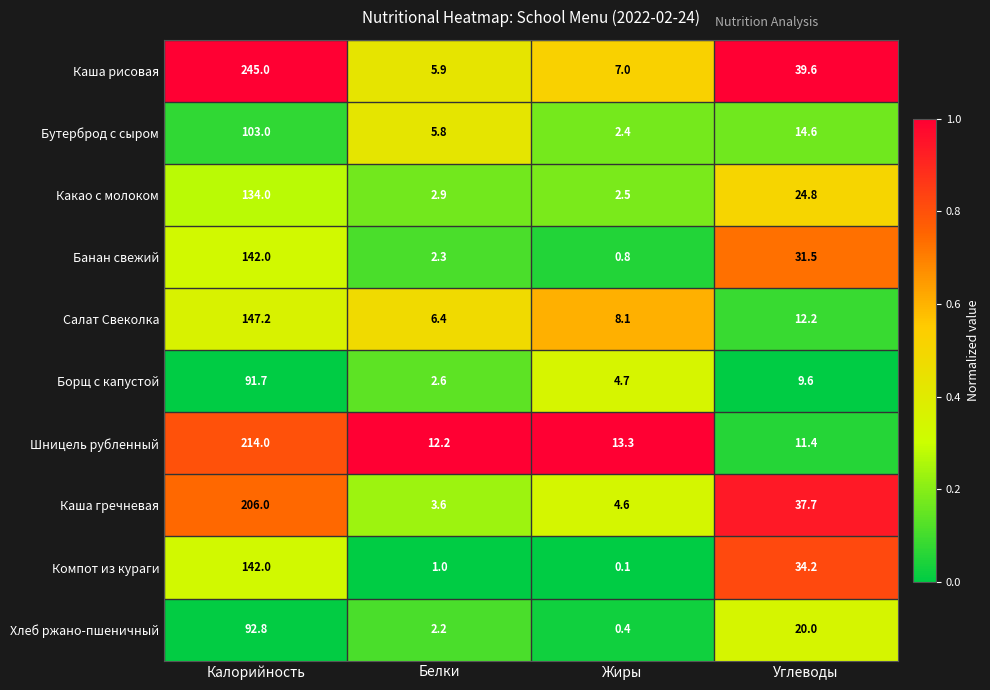

The value of Борщ с капустой at Жиры is 4.7. True or false?

True